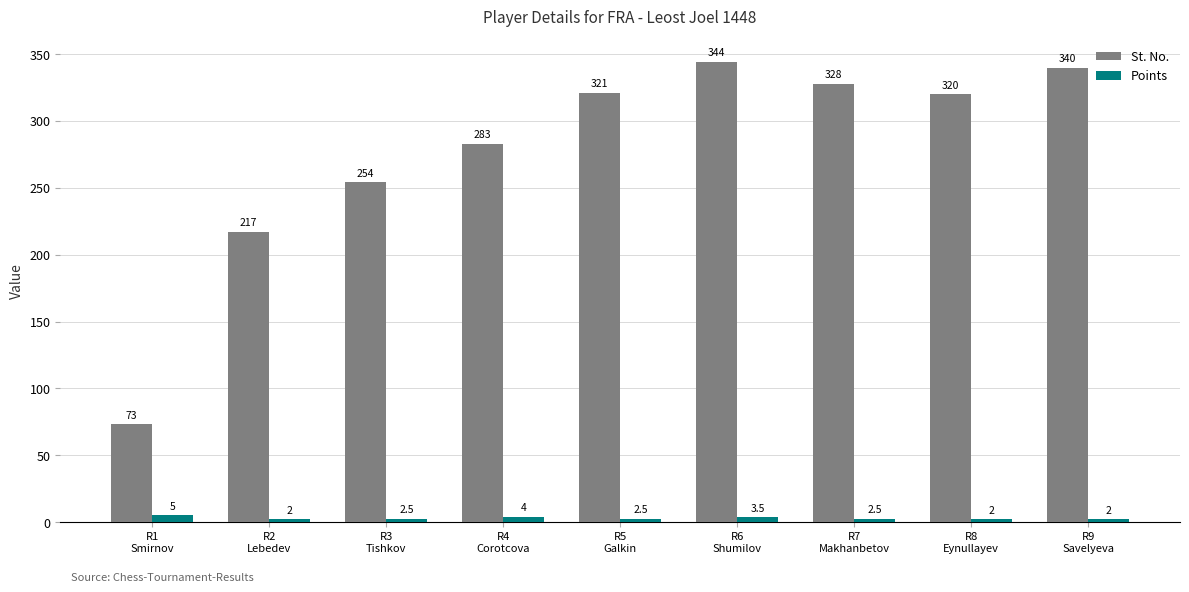

What is the total value across all series at R2
Lebedev?

219.0